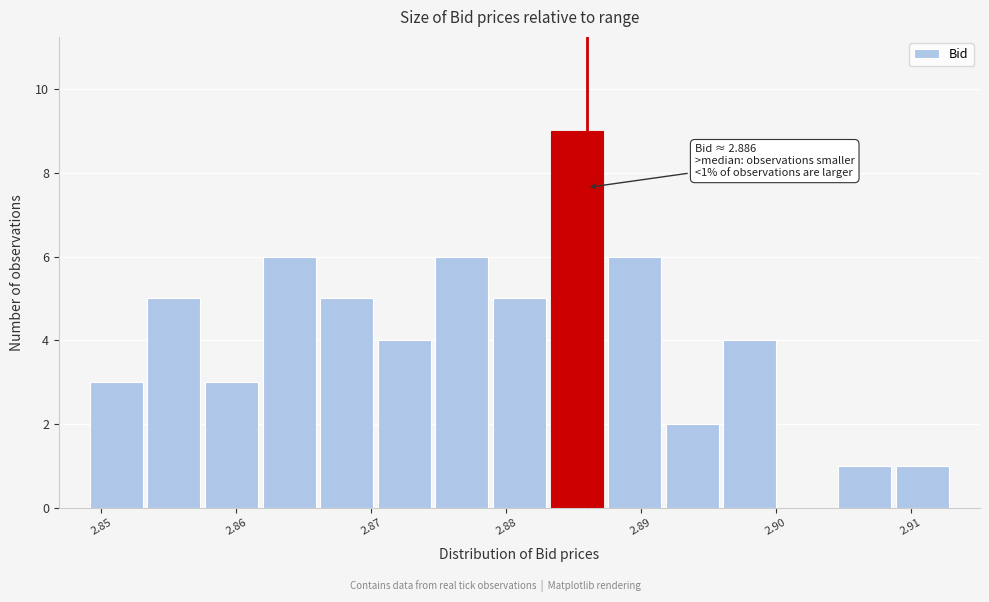

Over which range of the x-axis is the bar tallest?

2.883 to 2.887